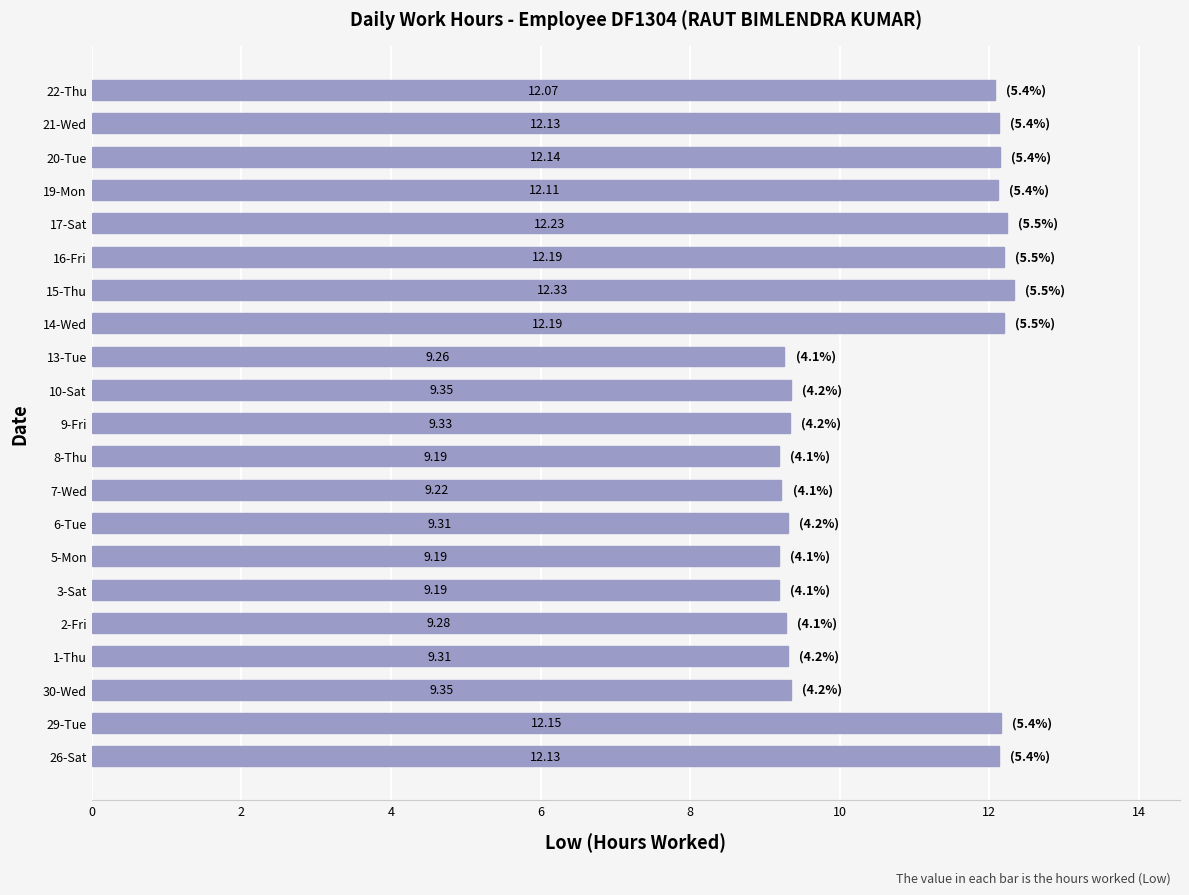

What is the sum of all values?

223.7